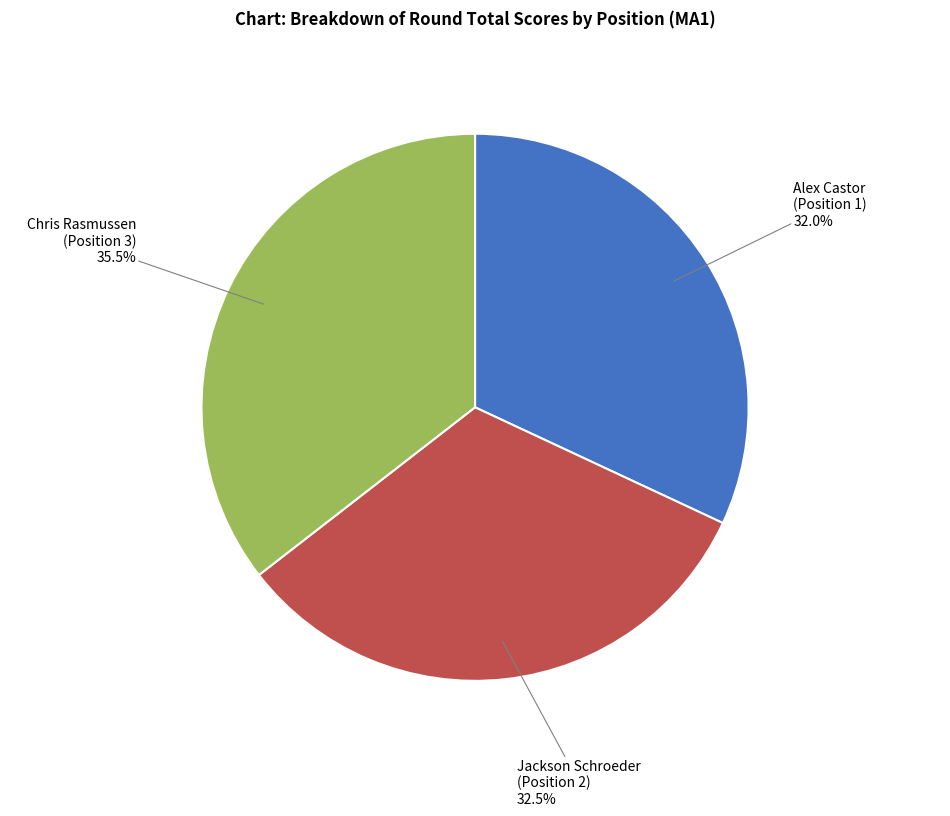

Is there a majority slice in this chart?

No